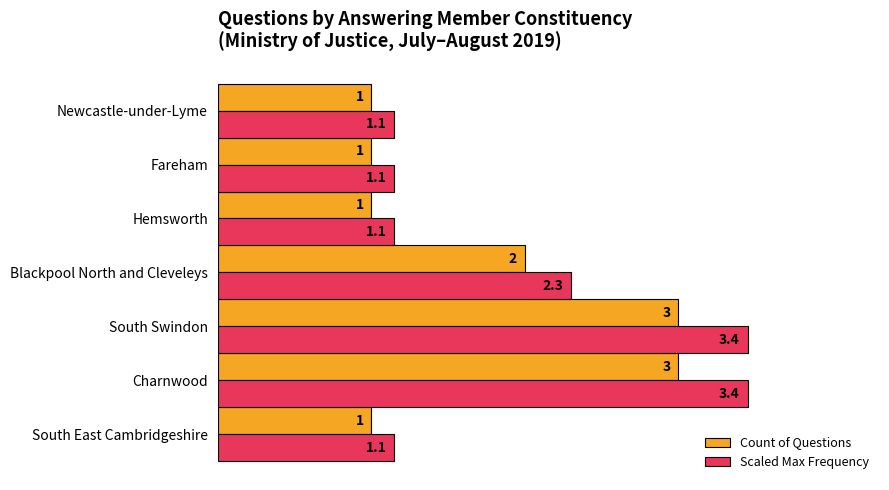

List the series in order of their overall mean, highest first.

Scaled Max Frequency, Count of Questions